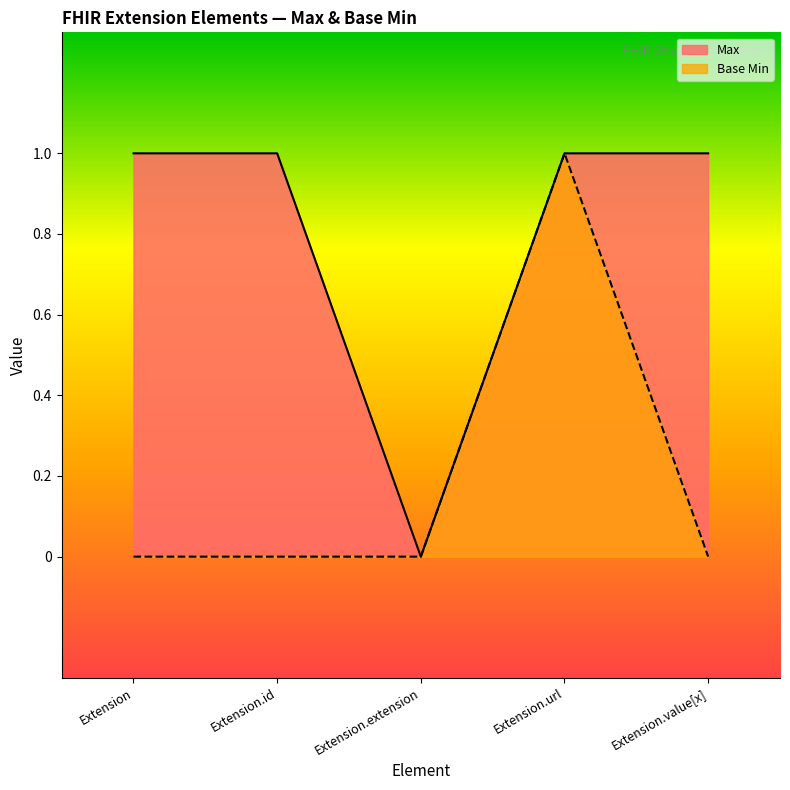

What are all the series names shown in the legend?

Max, Base Min